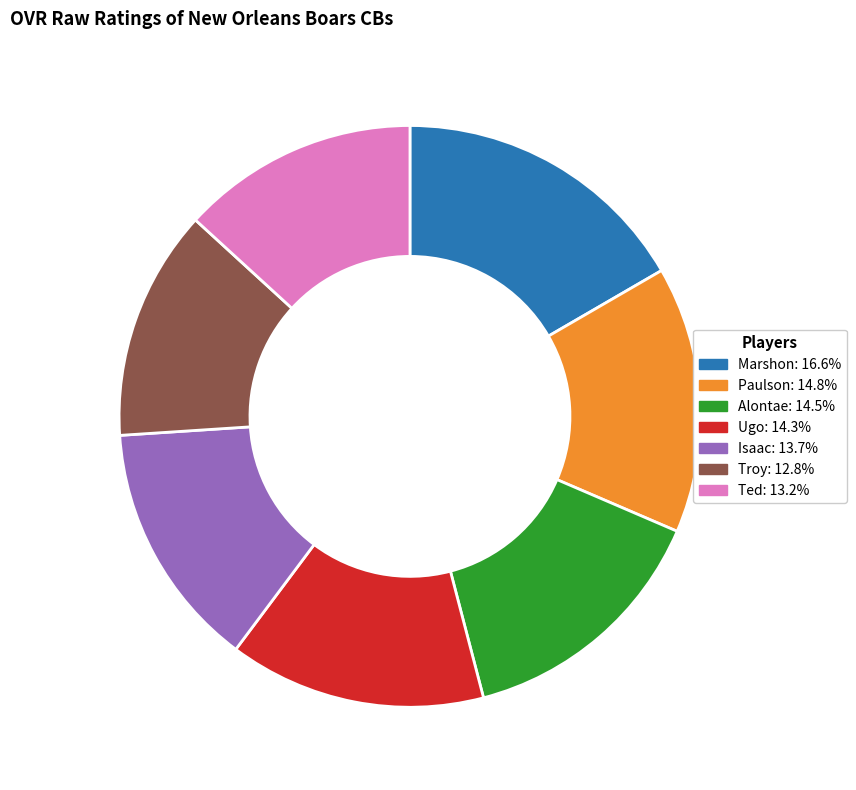

The Isaac slice represents 5% of the pie. True or false?

False